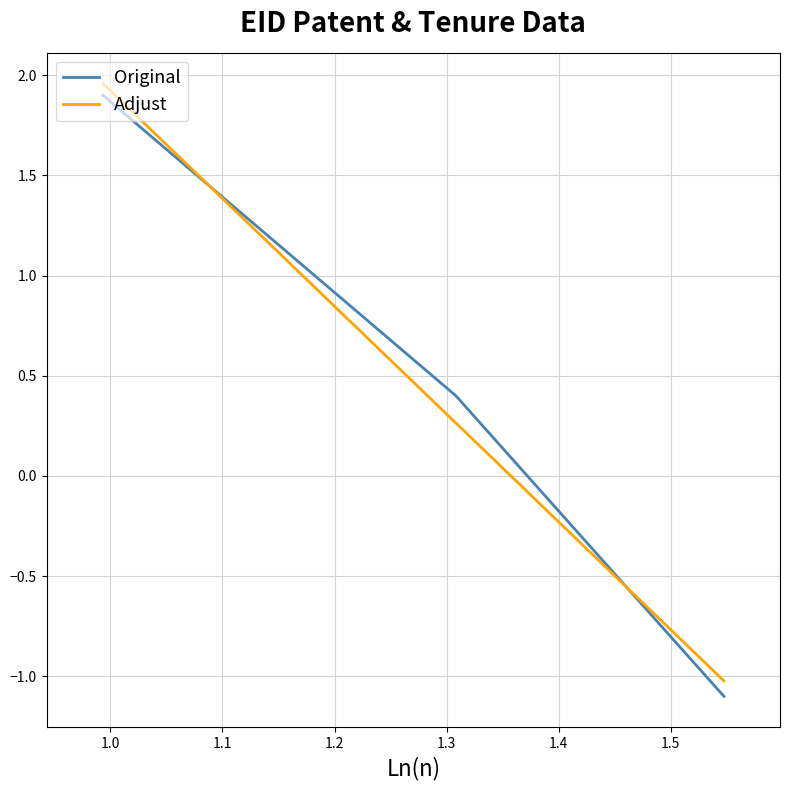

What is the sum of all Original values?

1.2